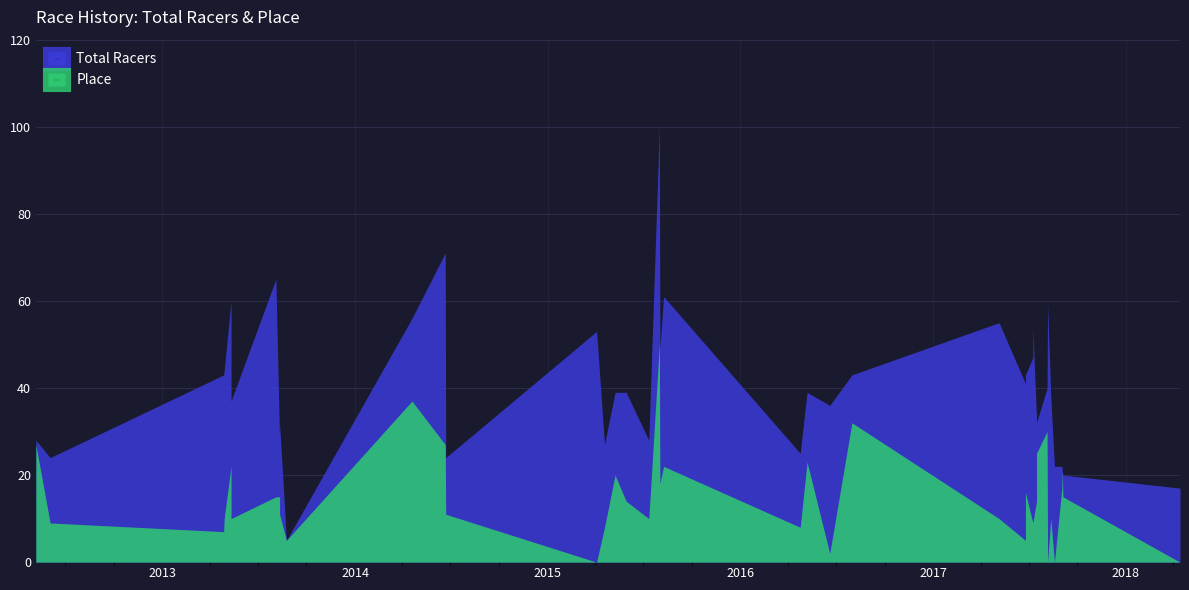

Which series changed the most between 14 and 32?

Place